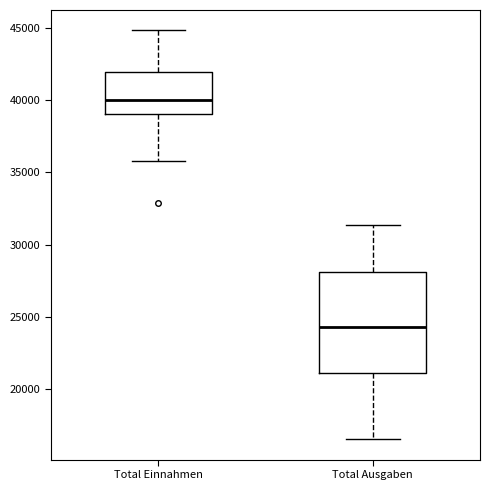

Reading left to right, read every box against the y-axis: the position of its median line, the range the box covers, and the ends of its whiskers. The values are not printed on the chart, so give them approximately, as read against the axis.

Total Einnahmen: median 40000, box 39000 to 42000, whiskers 36000 to 45000
Total Ausgaben: median 24500, box 21000 to 28000, whiskers 16500 to 31500